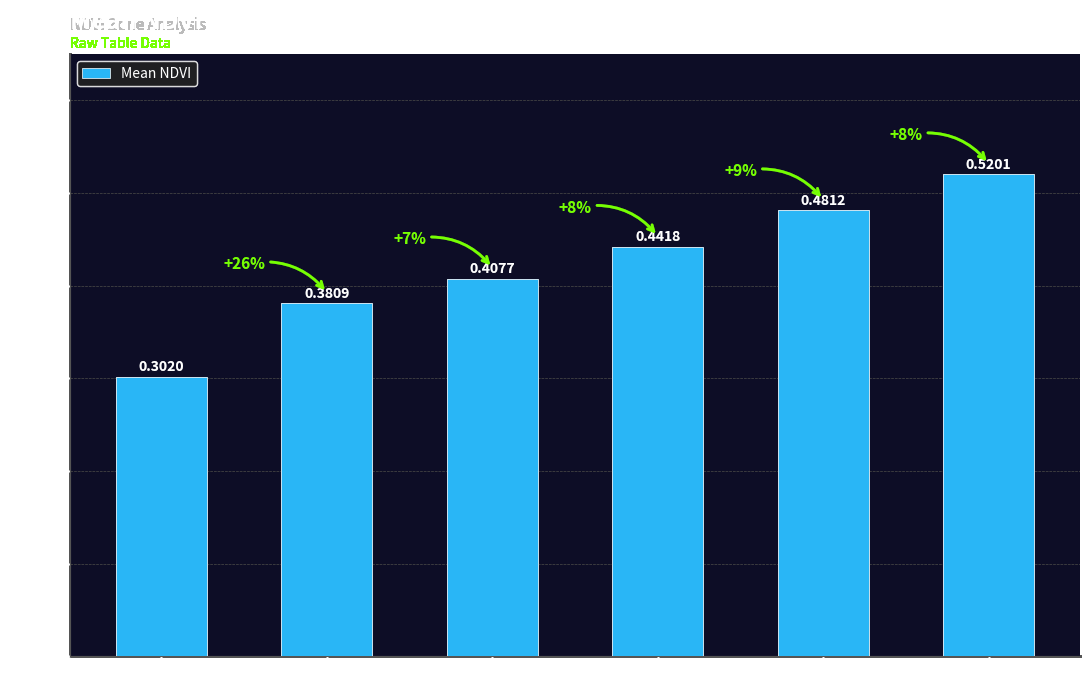

The value at Zone 0 is 0.3. True or false?

True